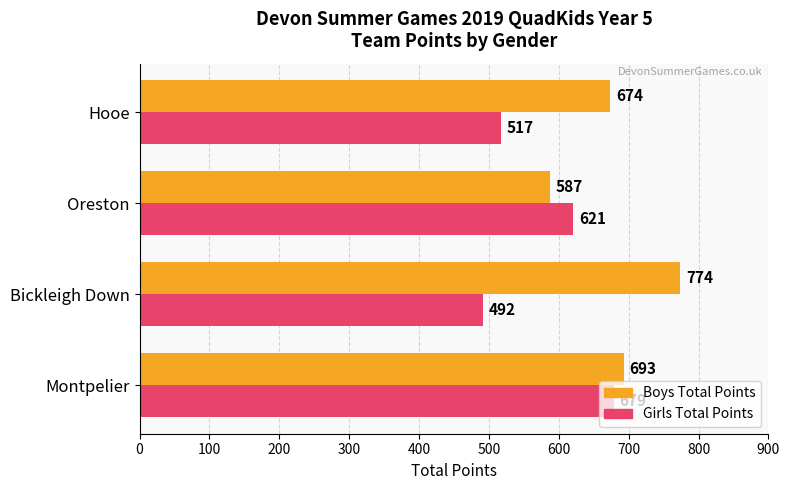

How many series are shown in this chart?

2